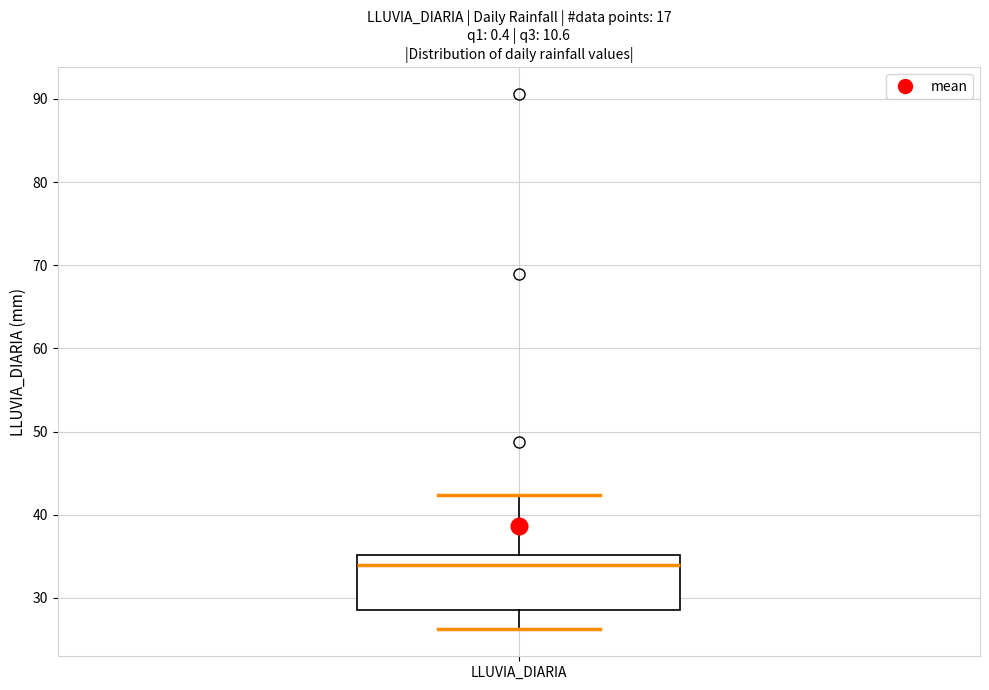

Read this box plot against the y-axis: the position of the median line, the range covered by the box, and the ends of both whiskers. The values are not printed on the chart, so give them approximately, as read against the axis.

median 34, box 29 to 35, whiskers 26 to 42